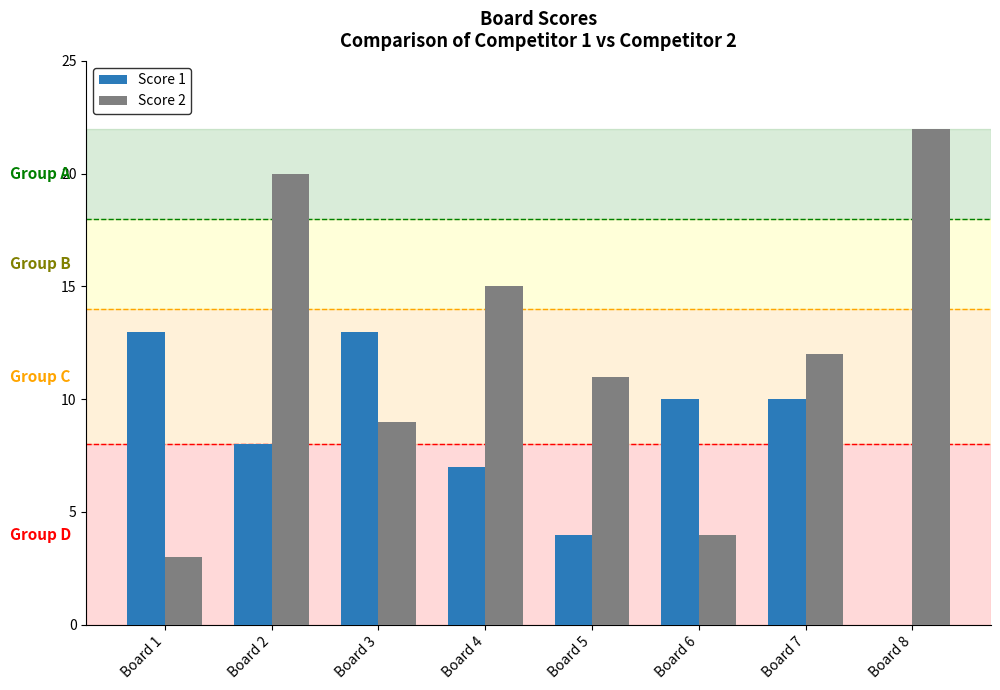

Which category has the highest value across all series?

Board 8